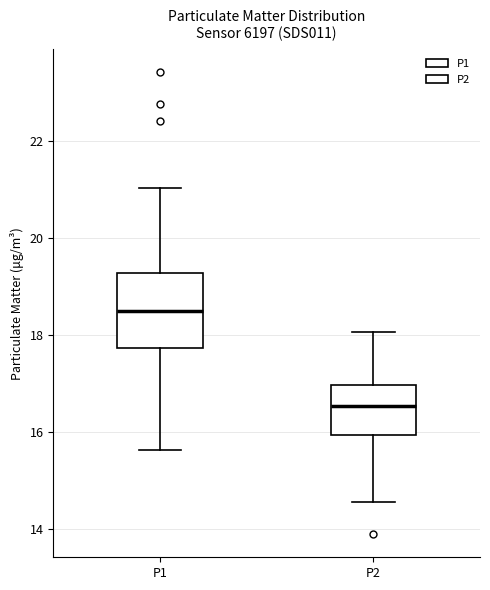

Which box's median line is the highest?

P1